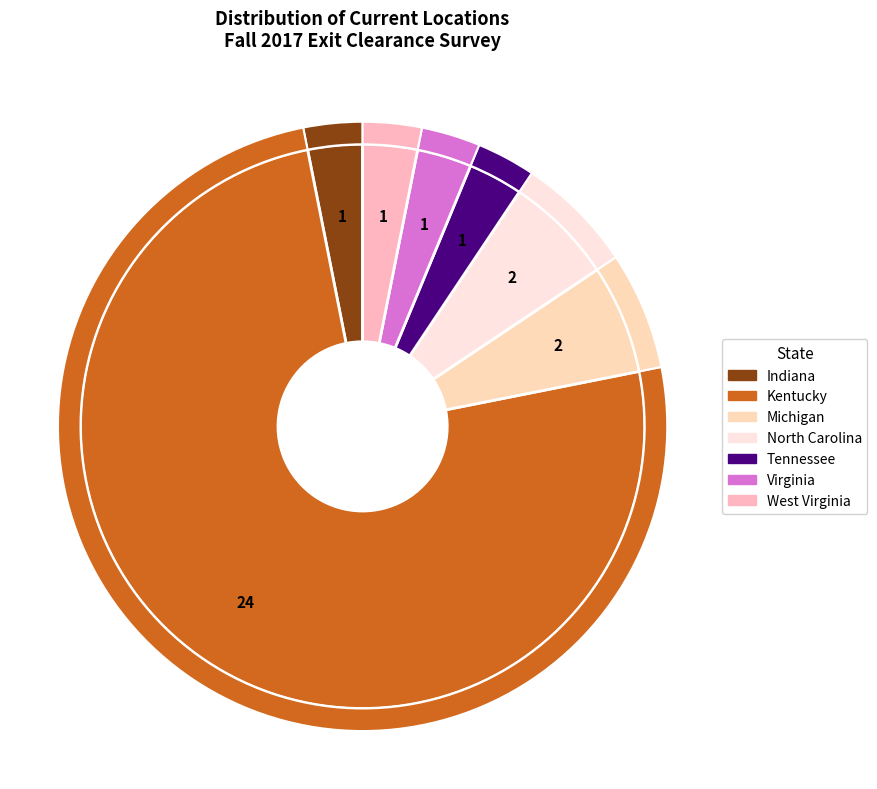

Does any single category account for the majority?

Yes